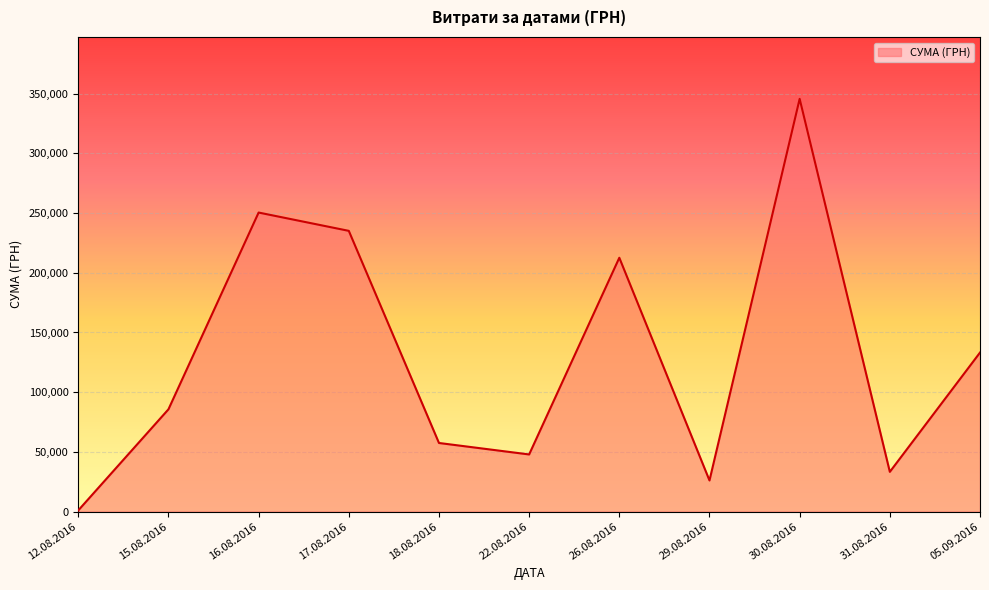

Is it true that the value at 05.09.2016 is 66976.9?

False